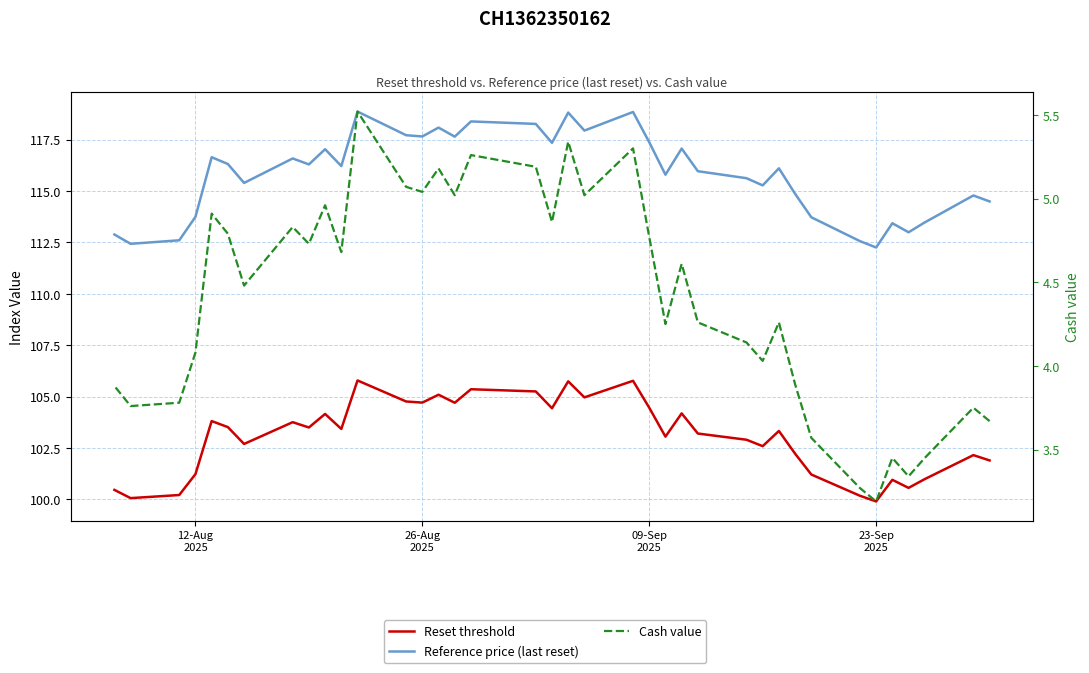

How many distinct data groups are displayed?

3